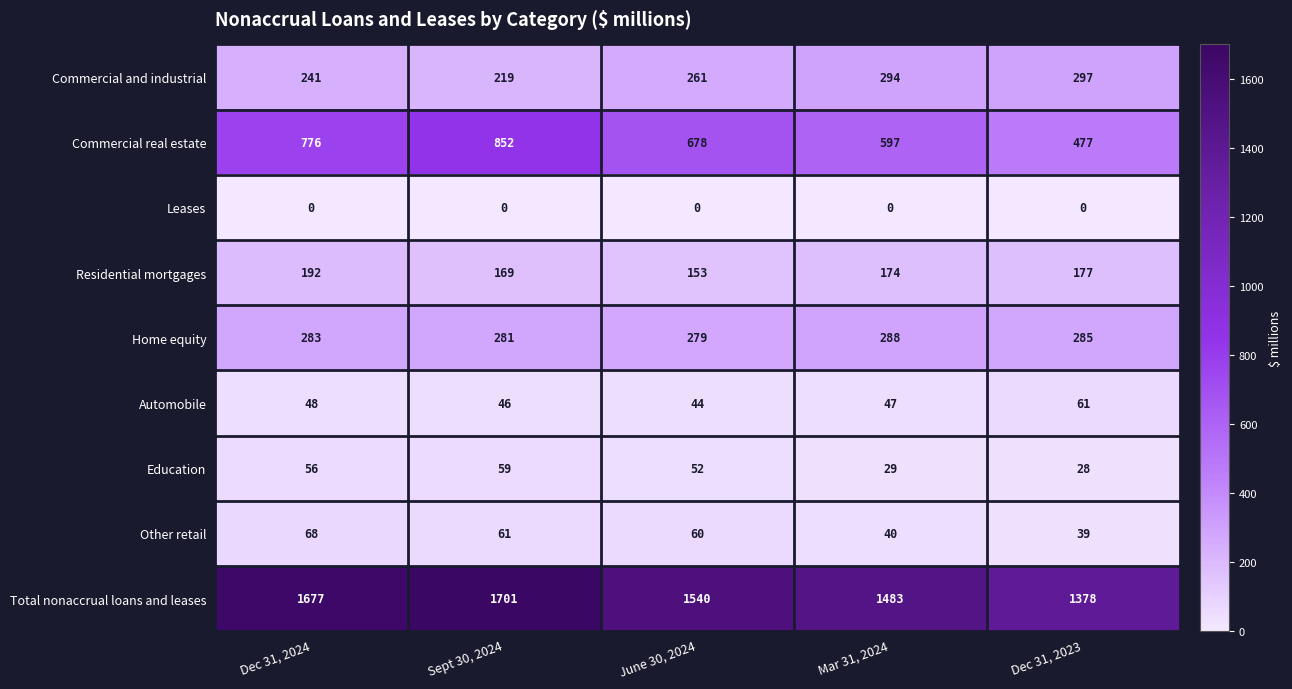

What is the lowest value of the Education series?

28